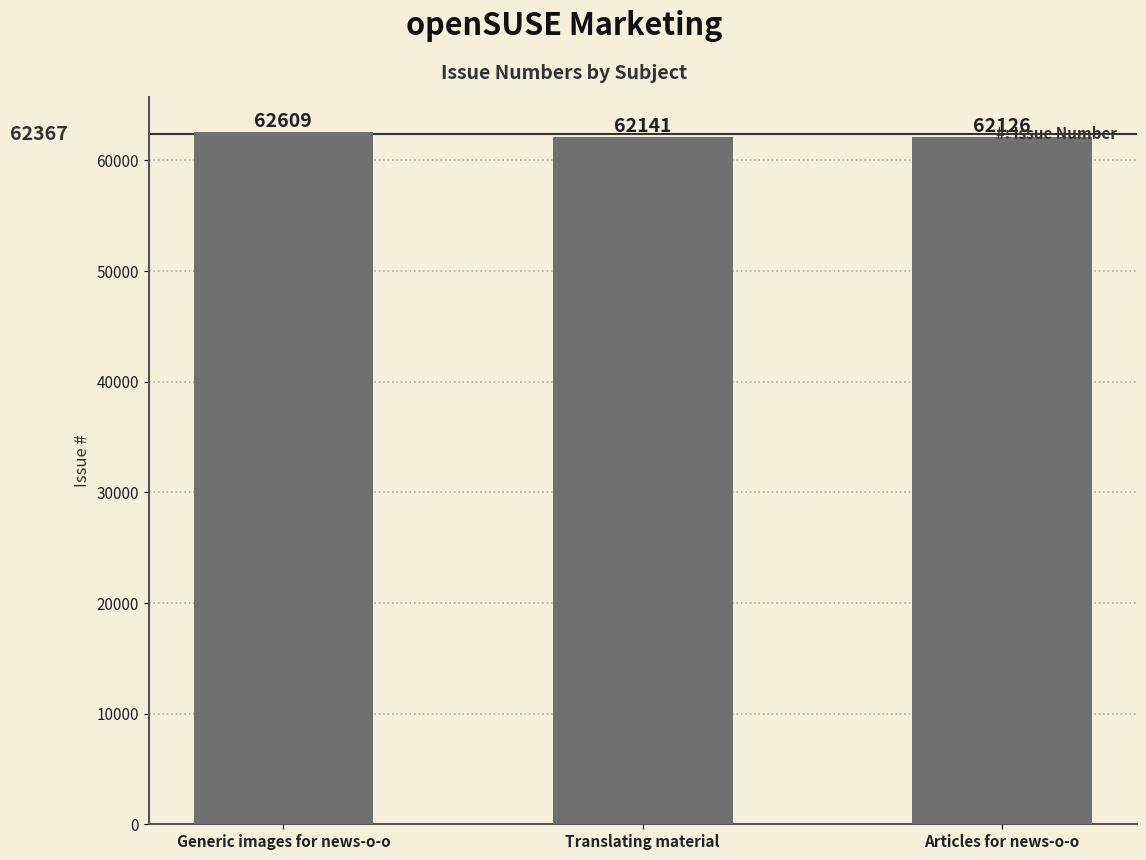

List the labels in order of value, largest first.

Generic images for news-o-o, Translating material, Articles for news-o-o